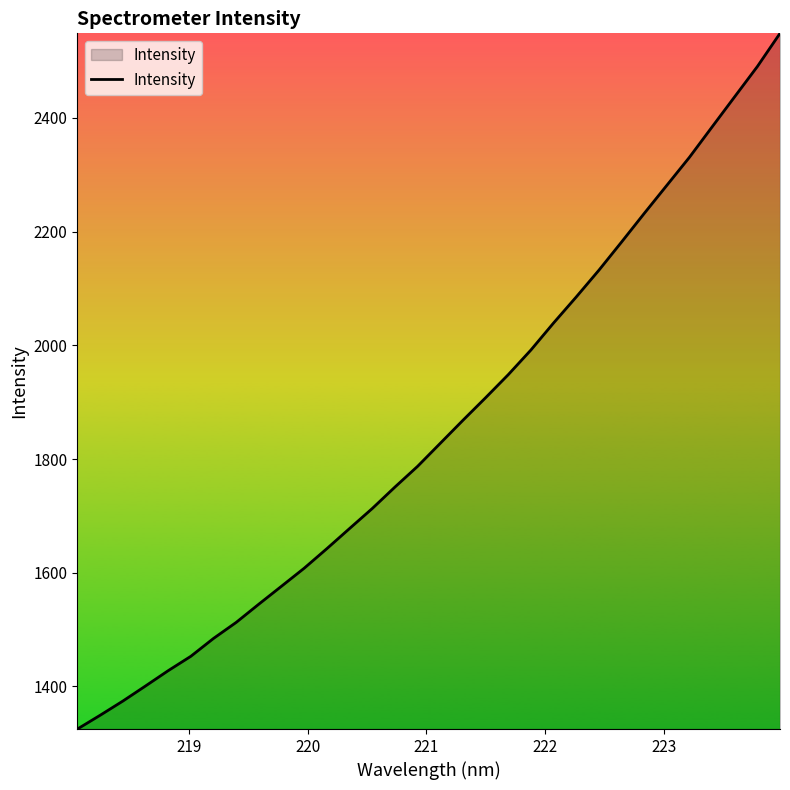

Reading left to right, extract all data points from this chart.

1325.2	1349.3	1374.3	1400.8	1427.8	1453.1	1484.6	1512.8	1544.9	1576.4	1608.1	1642.5	1677.9	1713.1	1750.8	1787.2	1827.7	1868.2	1907.9	1948.4	1991.8	2039.3	2085.1	2132.1	2181.6	2231.9	2281.4	2330.8	2384.2	2437.3	2490.4	2548.7